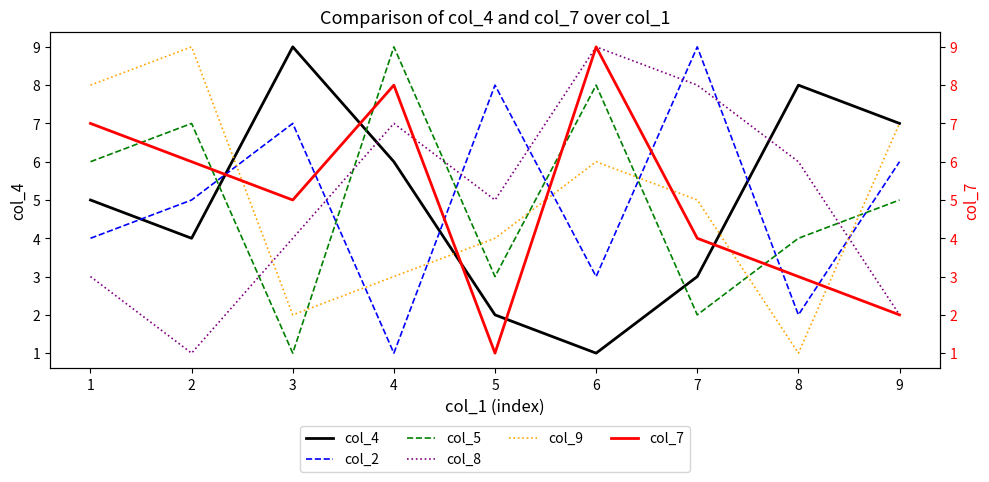

Count the number of data series in this chart.

6